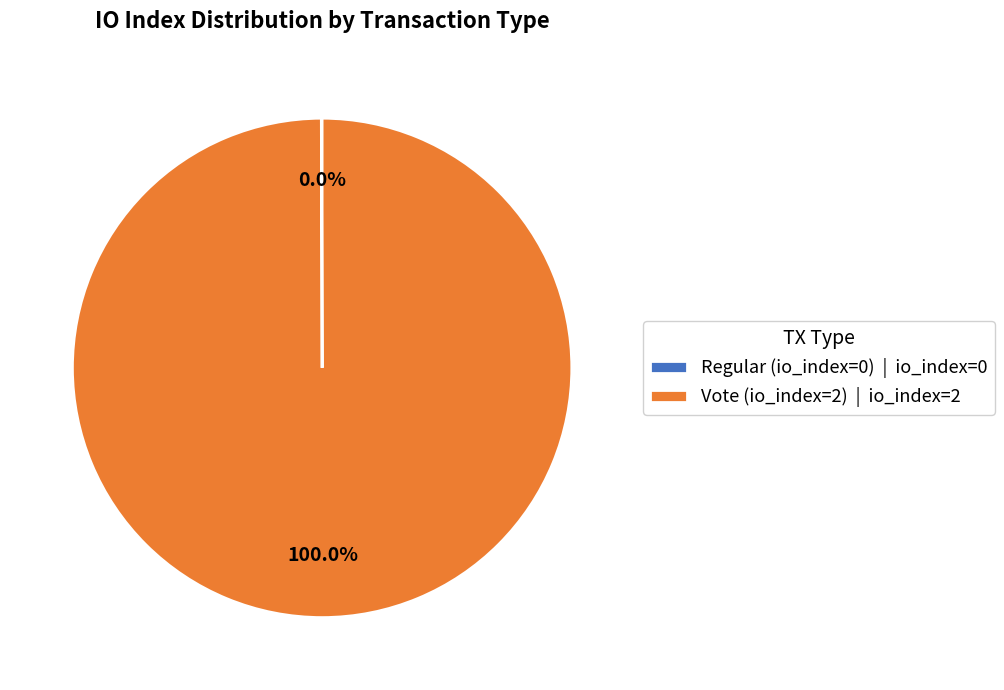

Does any single category account for the majority?

Yes